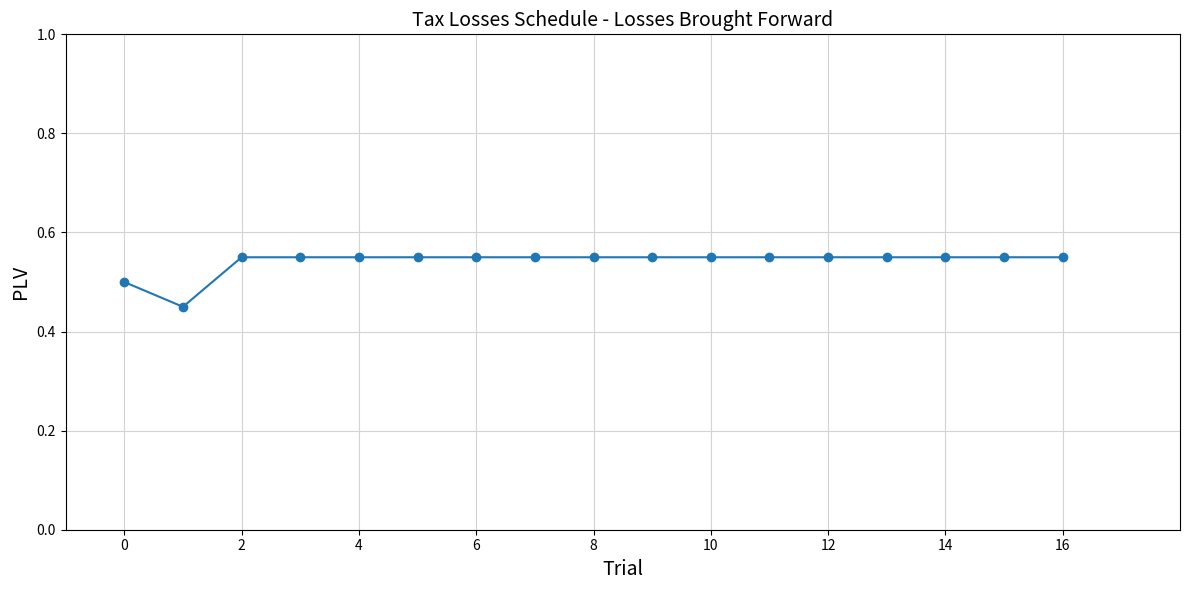

What is the sum of all values?

9.2